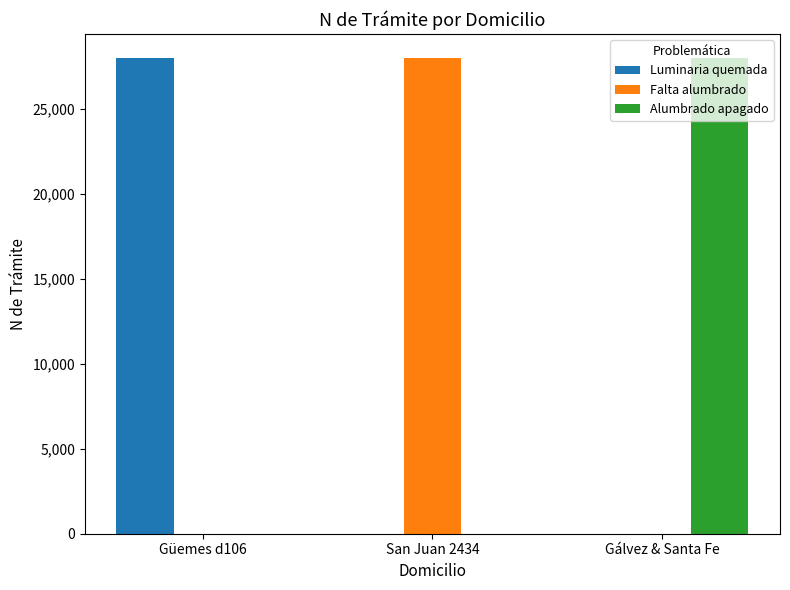

Is the value of Luminaria quemada at San Juan 2434 greater than the value of Falta alumbrado at San Juan 2434?

No